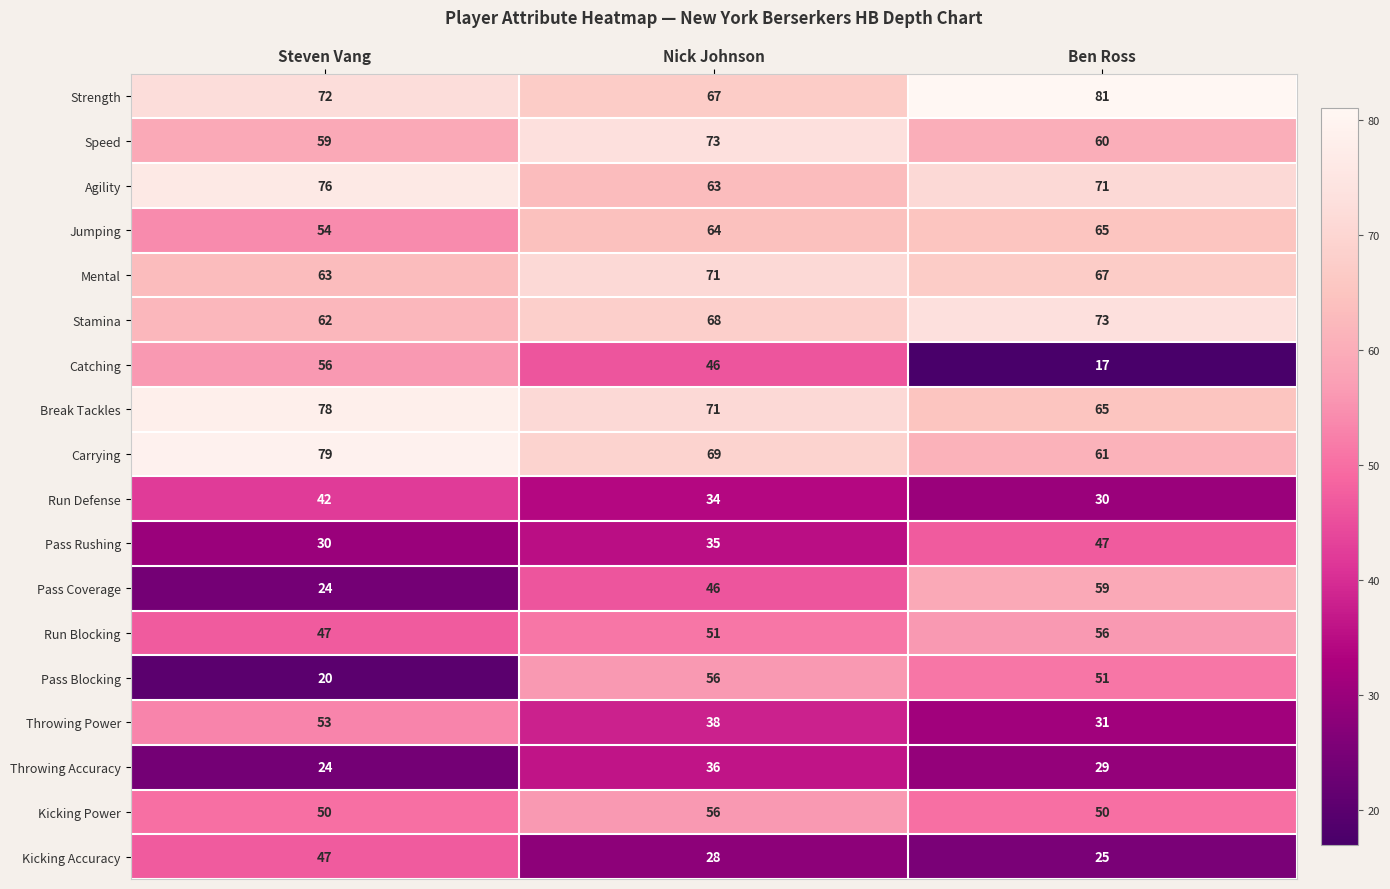

What is the difference between the Stamina values at Steven Vang and Ben Ross?

11